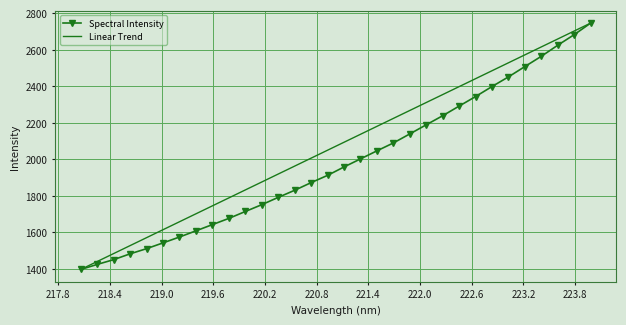

Rank the series by their average value, from lowest to highest.

Spectral Intensity, Linear Trend